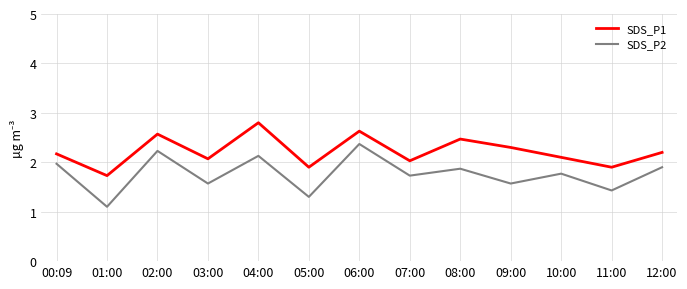

What are all the series names shown in the legend?

SDS_P1, SDS_P2